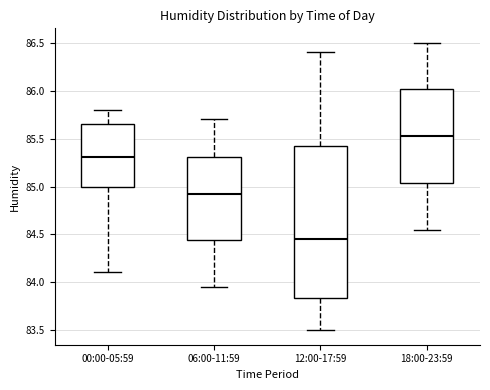

Comparing the boxes themselves (not the whiskers), which one is the tallest?

12:00-17:59